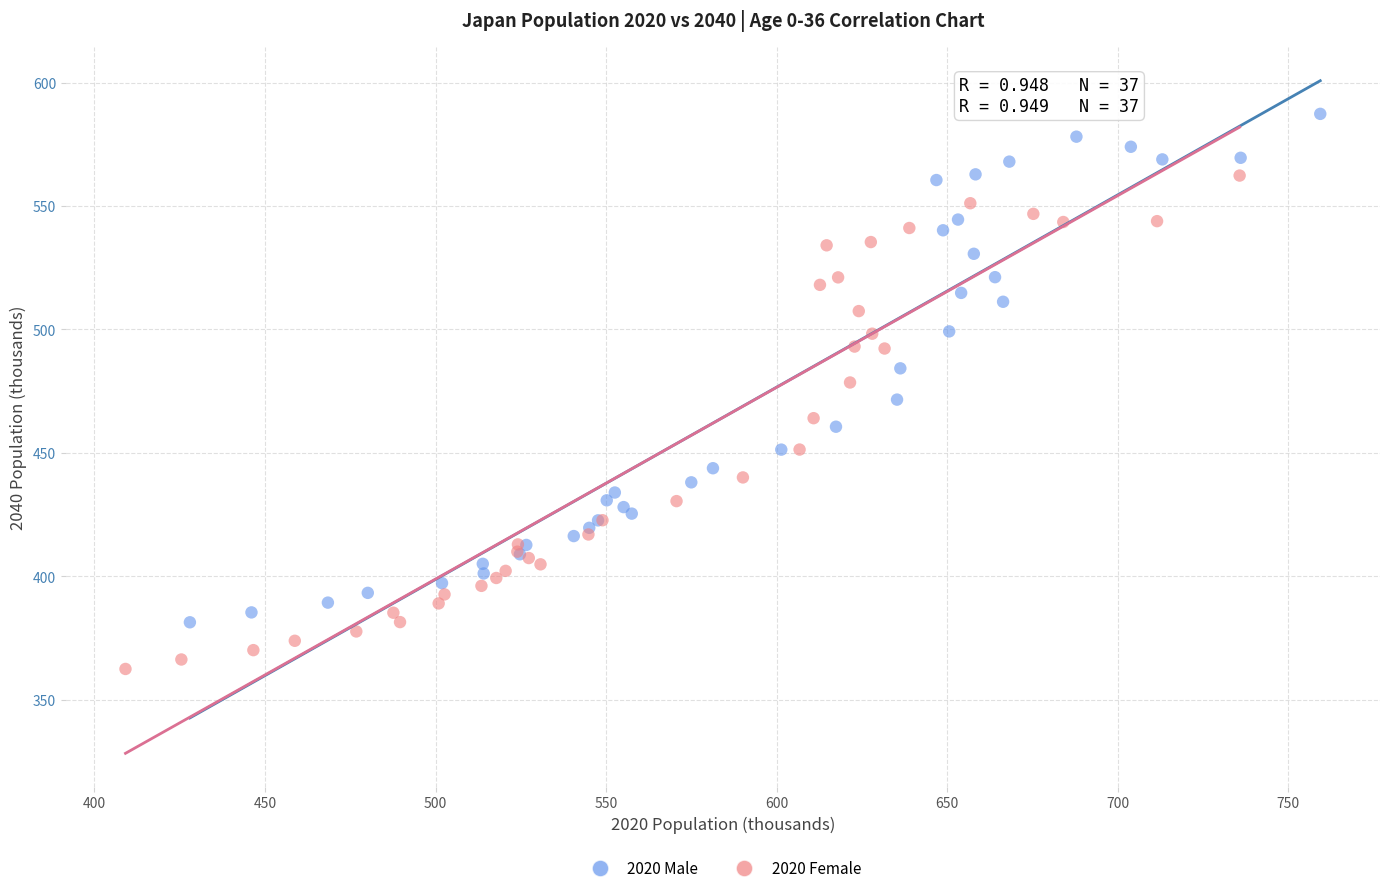

Which series has the widest spread of Y values?

2020 Male